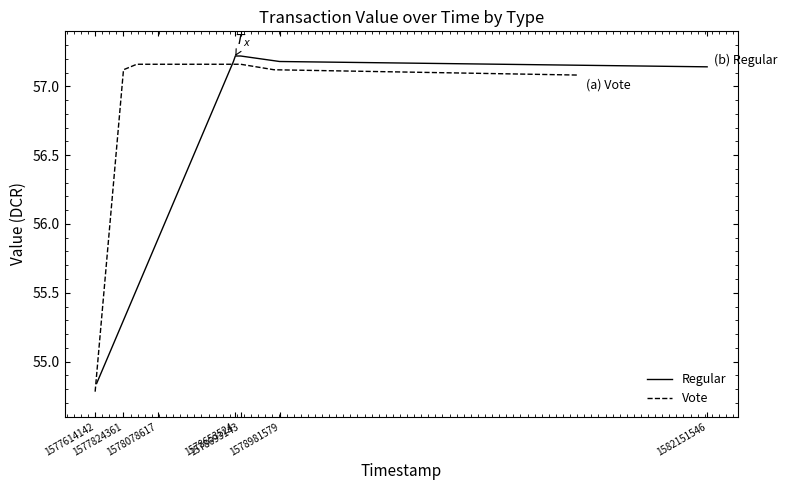

True or false: Vote has a value of 95.5 at 1578981579.

False